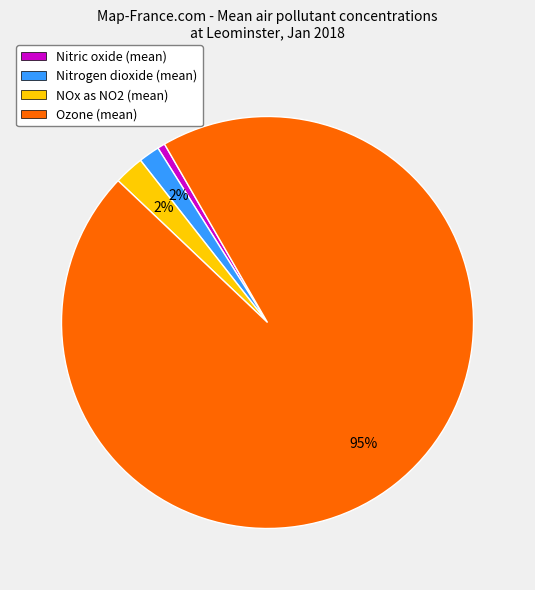

Is there any slice that represents more than half of the pie?

Yes